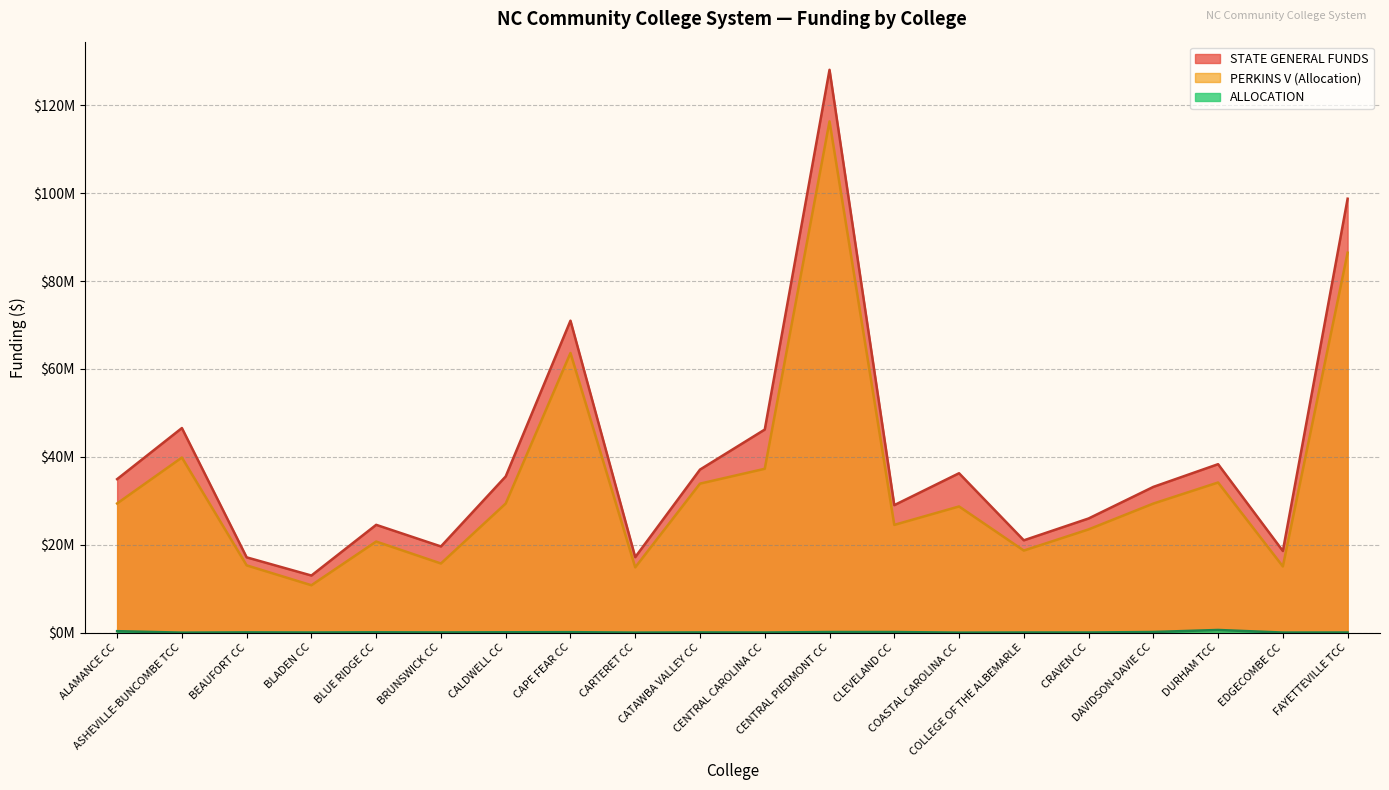

Which series has the largest total across all categories?

STATE GENERAL FUNDS